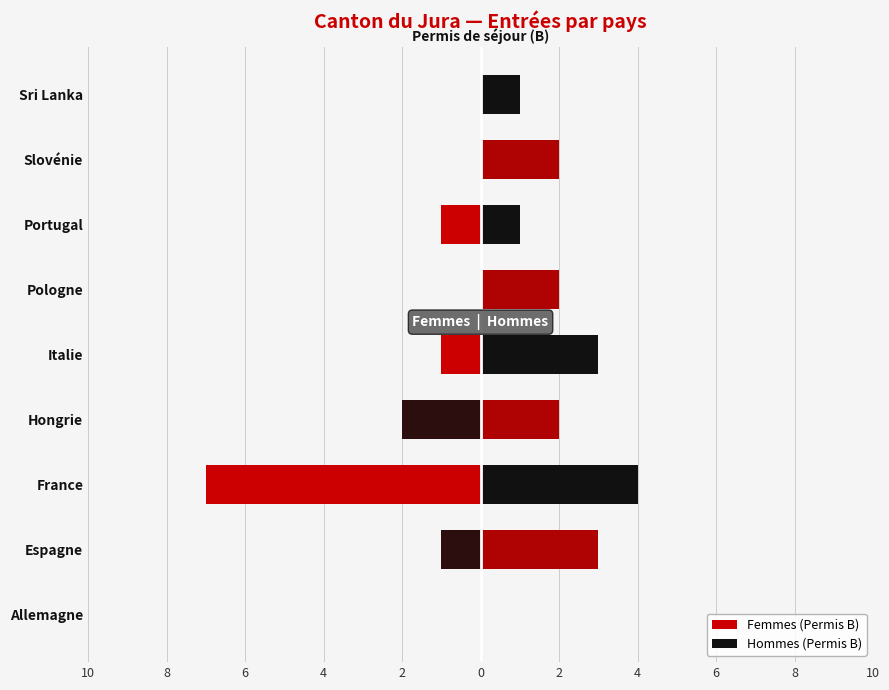

What are all the series names shown in the legend?

Femmes (Permis B), Hommes (Permis B)